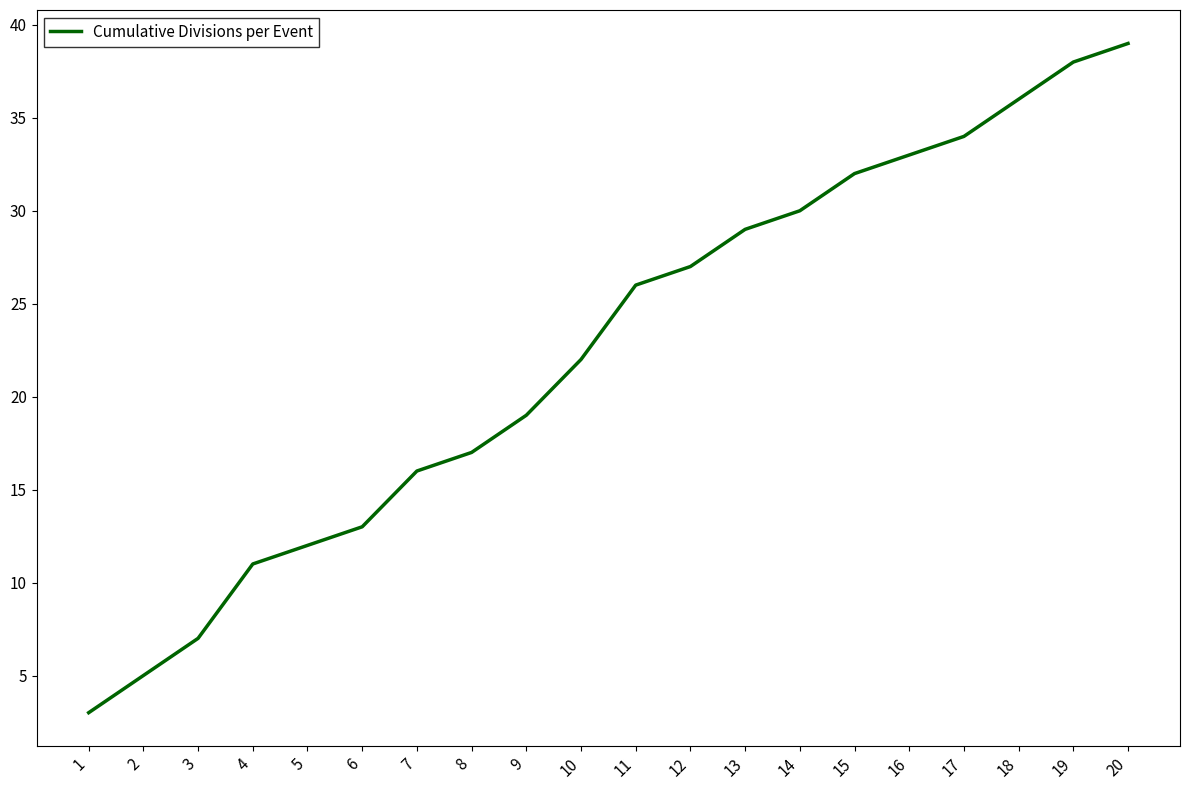

What is the change in value from 13 to 14?

+1